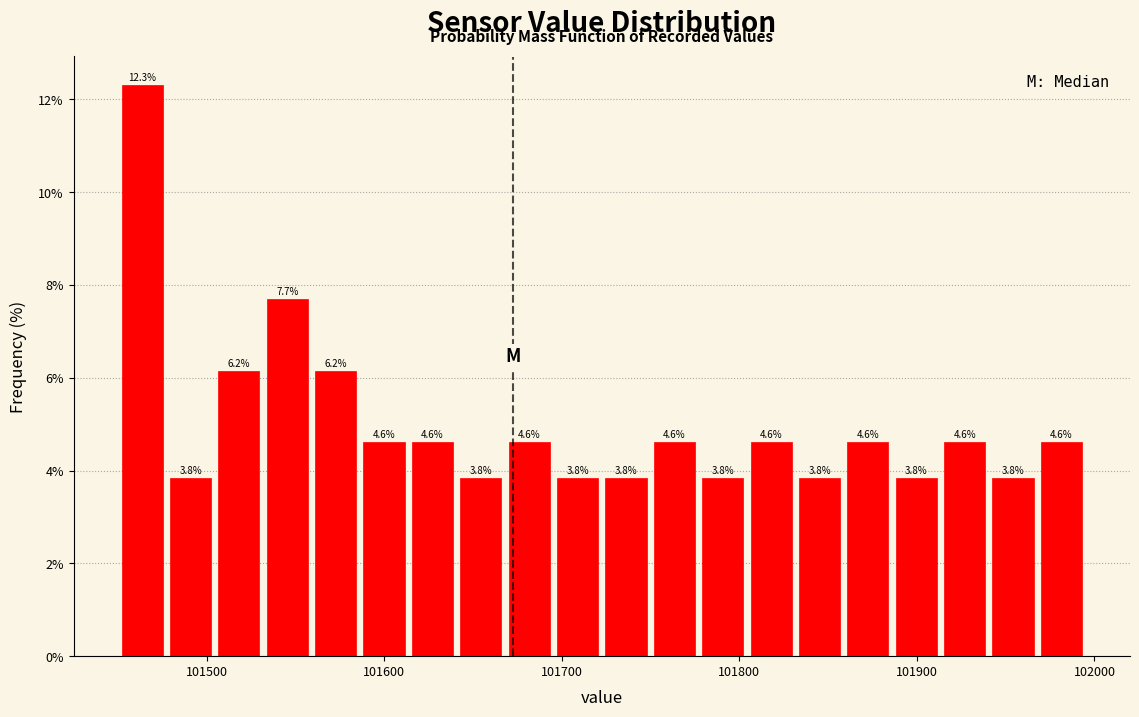

Read against the x-axis, roughly where is the centre of the tallest bar?

101460